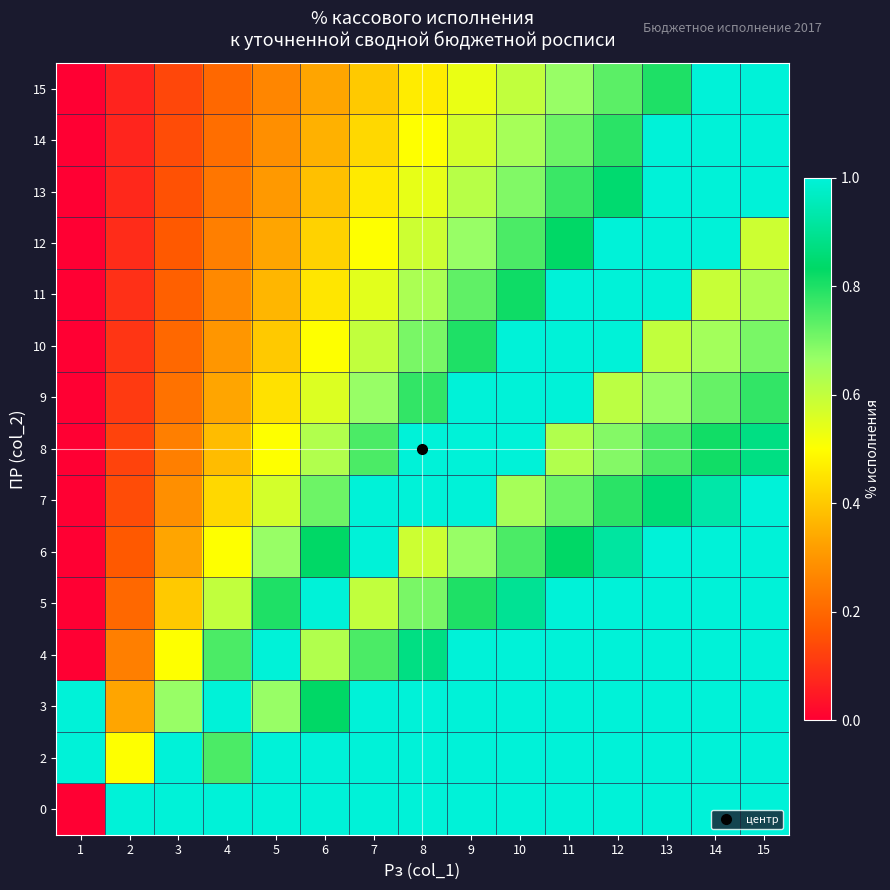

What is the total value across all series at 13?

13.7